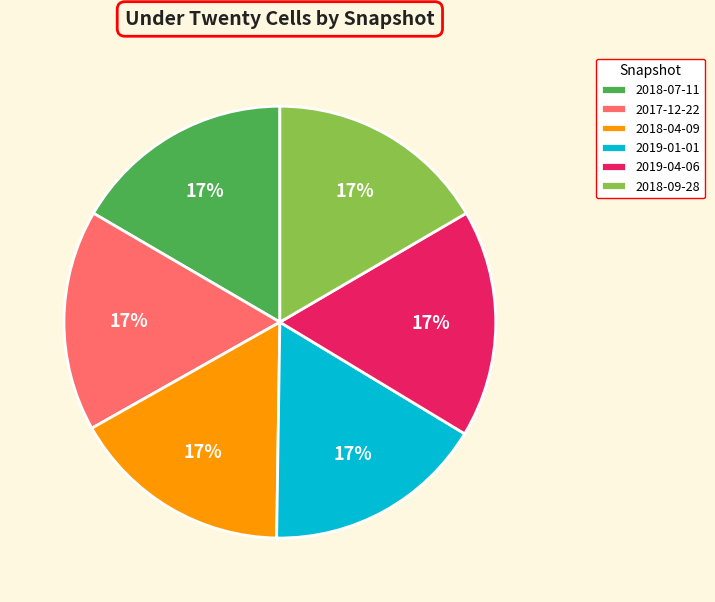

To the nearest percent, what is the average slice percentage?

17%